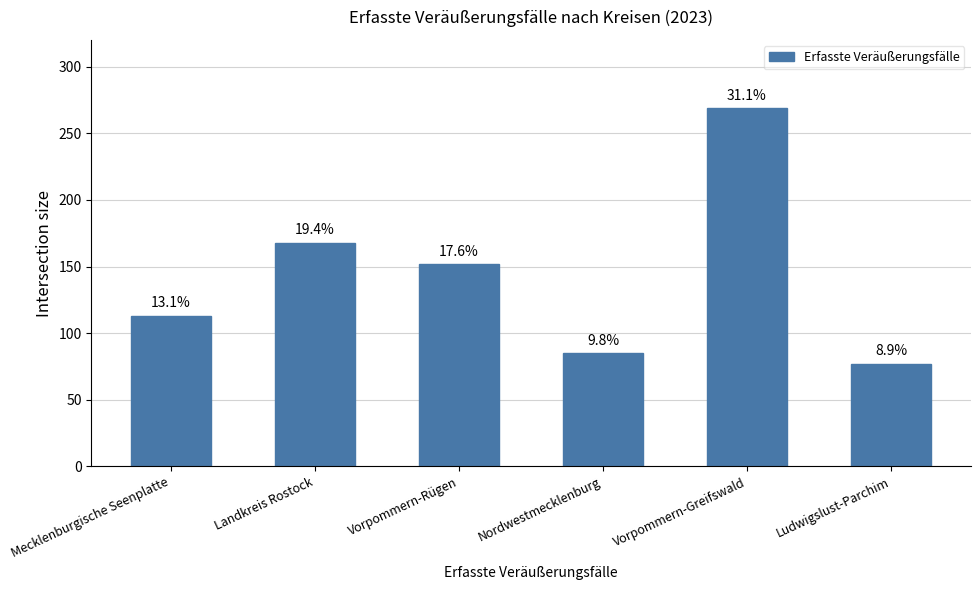

Are the bars horizontal?

No